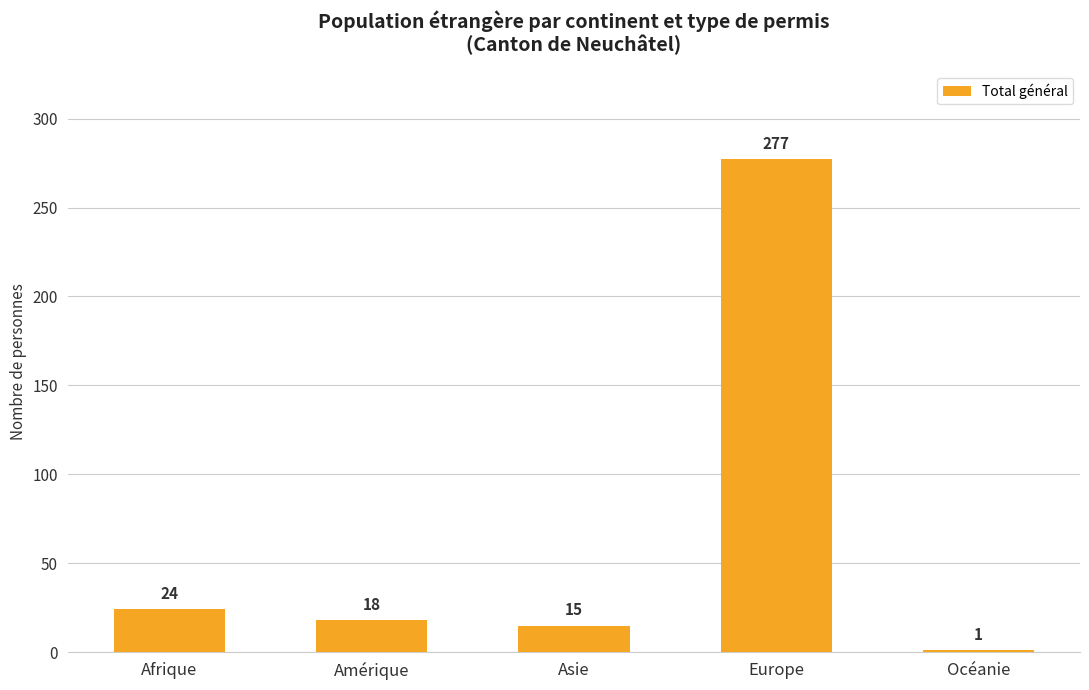

What is the difference between the values at Afrique and Europe?

253